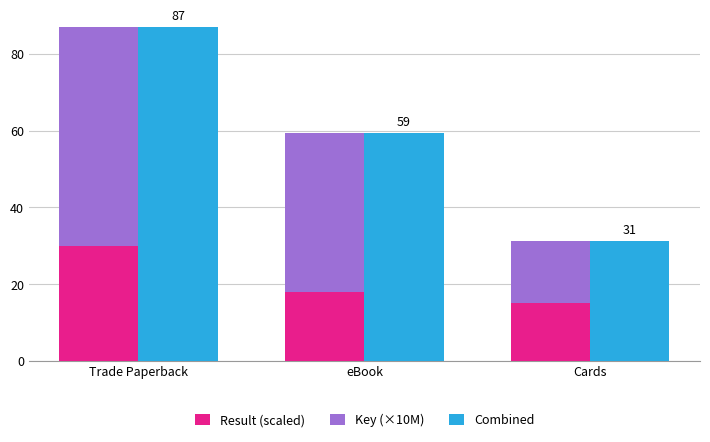

List the series in order of their peak value, highest first.

Combined, Key (×10M), Result (scaled)